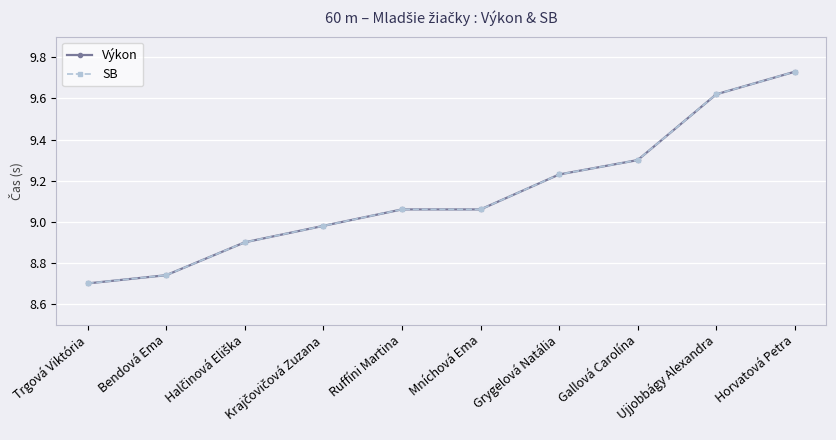

Where is Výkon nearest to the value 9?

Krajčovičová Zuzana